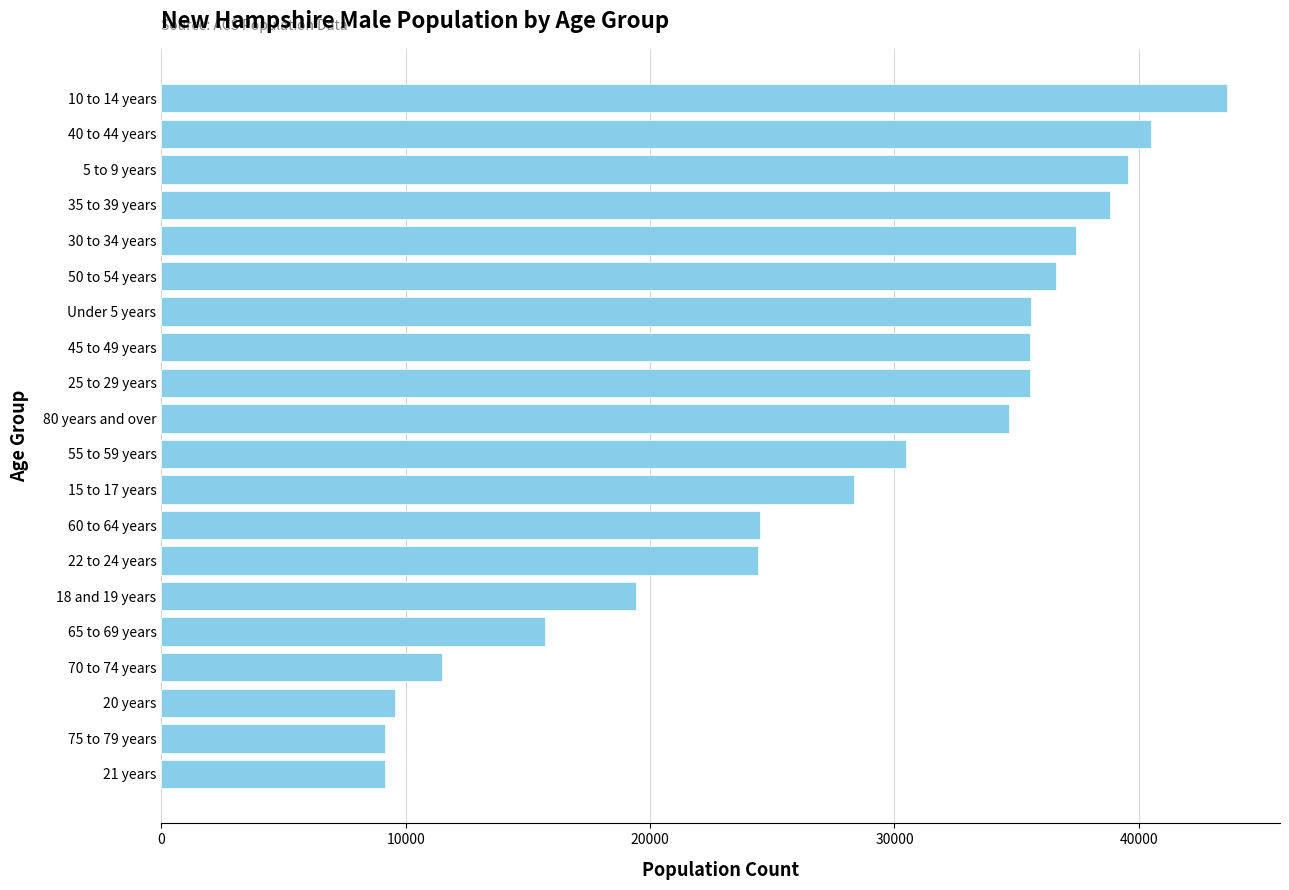

Approximately how many times larger is the value at 10 to 14 years compared to 30 to 34 years?

1.2